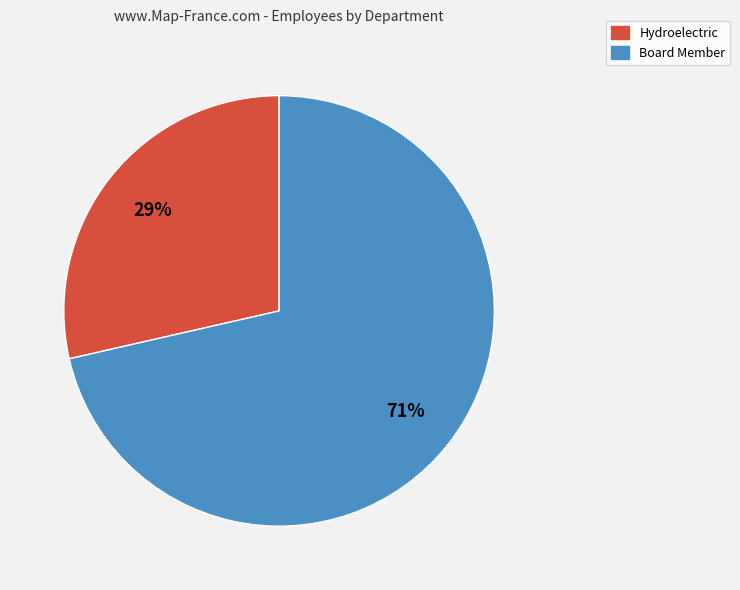

Which has a higher value, Hydroelectric or Board Member?

Board Member